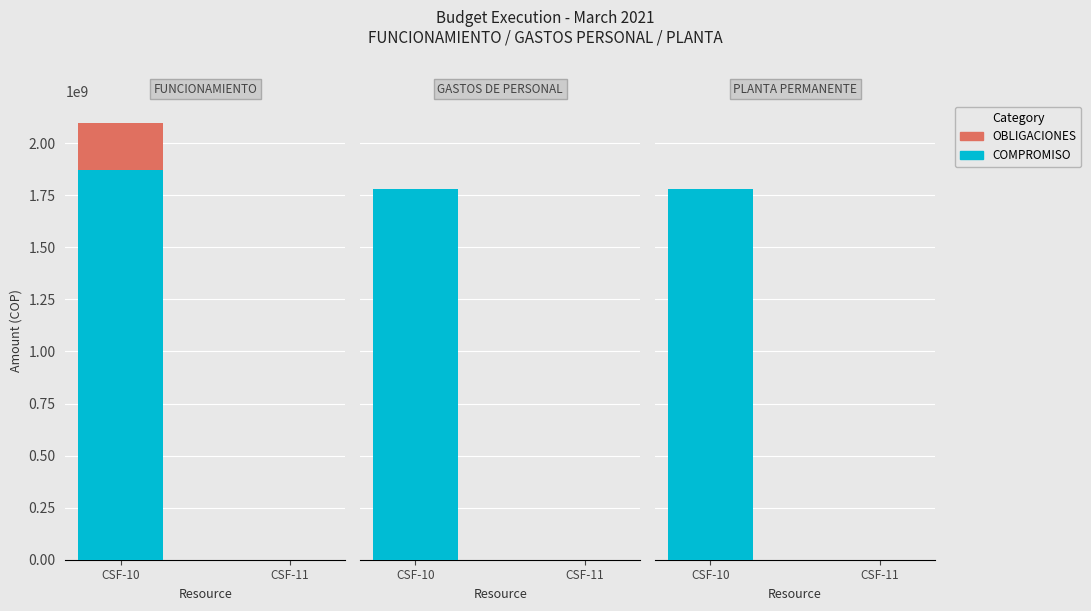

Which series has the largest range (max minus min)?

COMPROMISO